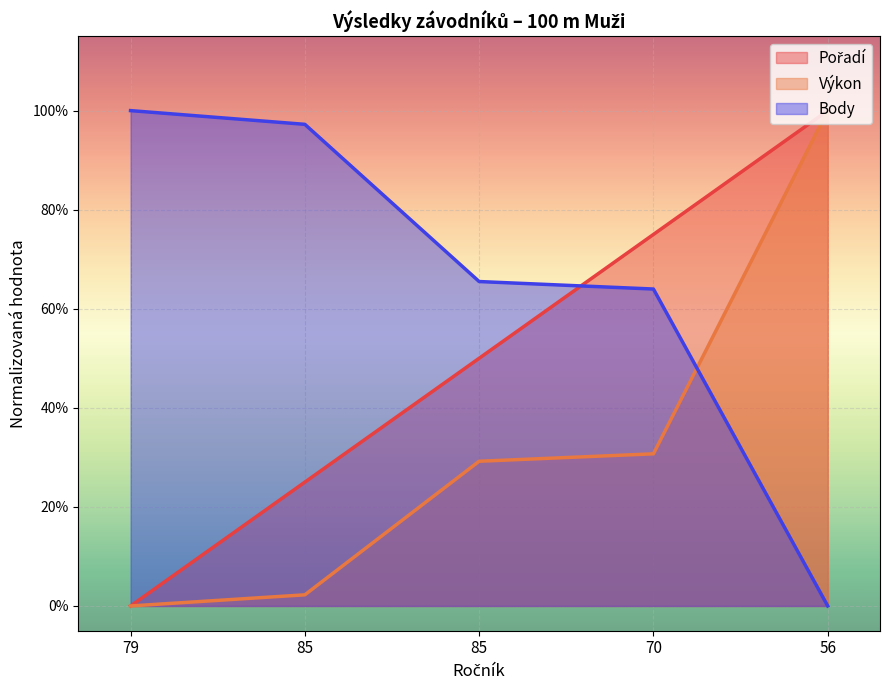

Reading left to right, transcribe all the data shown in this chart.

Pořadí: 79=0.0	85=0.2	85=0.5	70=0.7	56=1.0
Výkon: 79=0.0	85=0.0	85=0.3	70=0.3	56=1.0
Body: 79=1.0	85=1.0	85=0.7	70=0.6	56=0.0